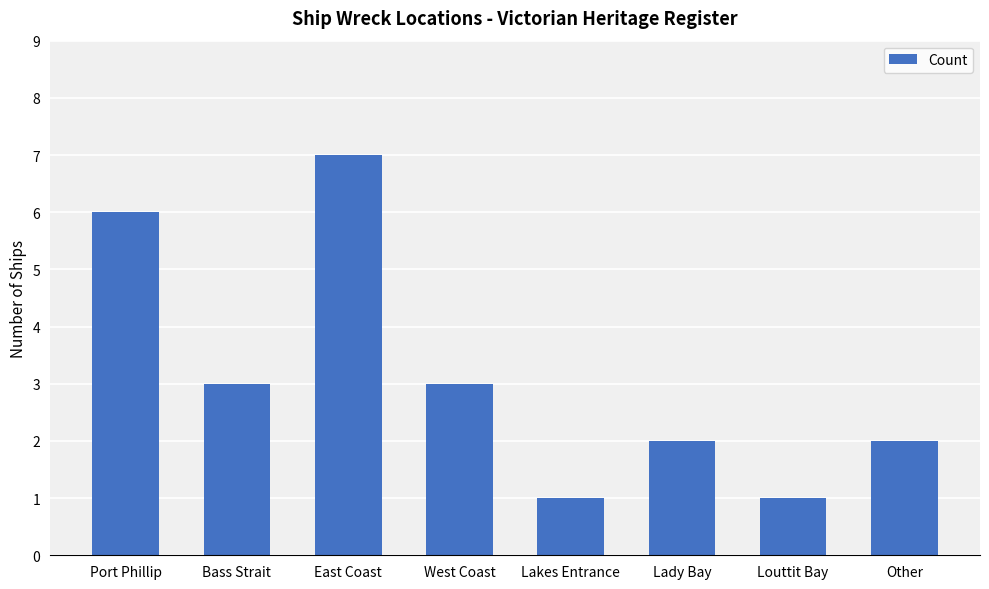

What is the change in value from Bass Strait to East Coast?

+4